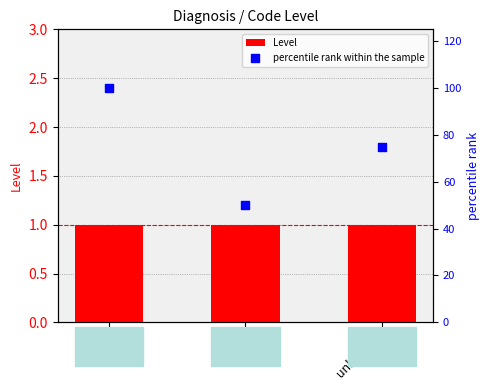

Is the value of Level at unknown greater than the value of percentile rank within the sample at unknown?

No